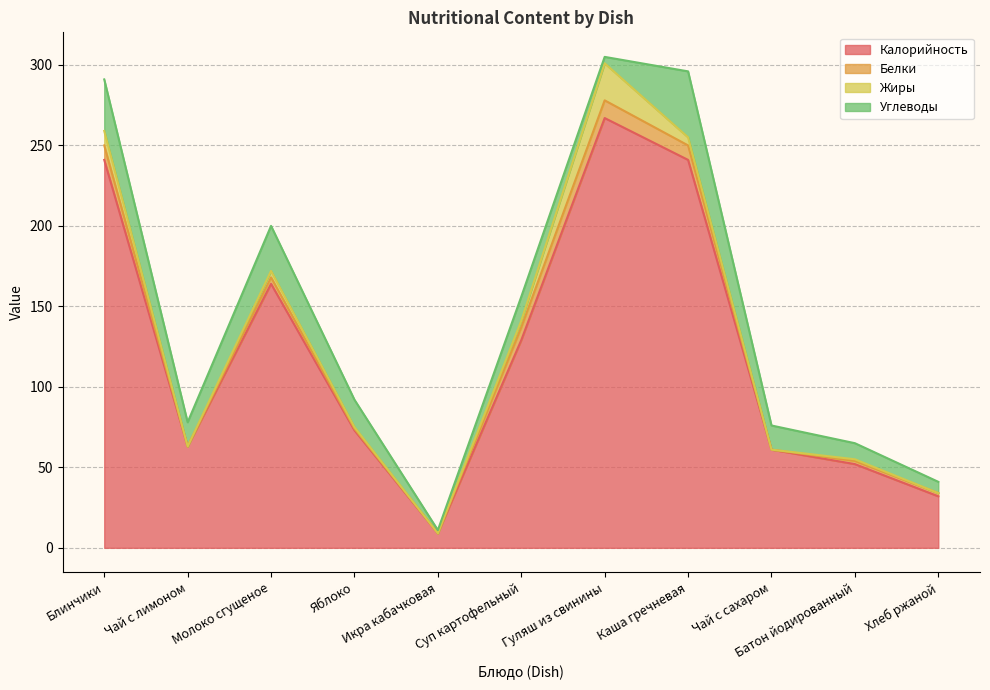

What is the average value of the Калорийность series?

121